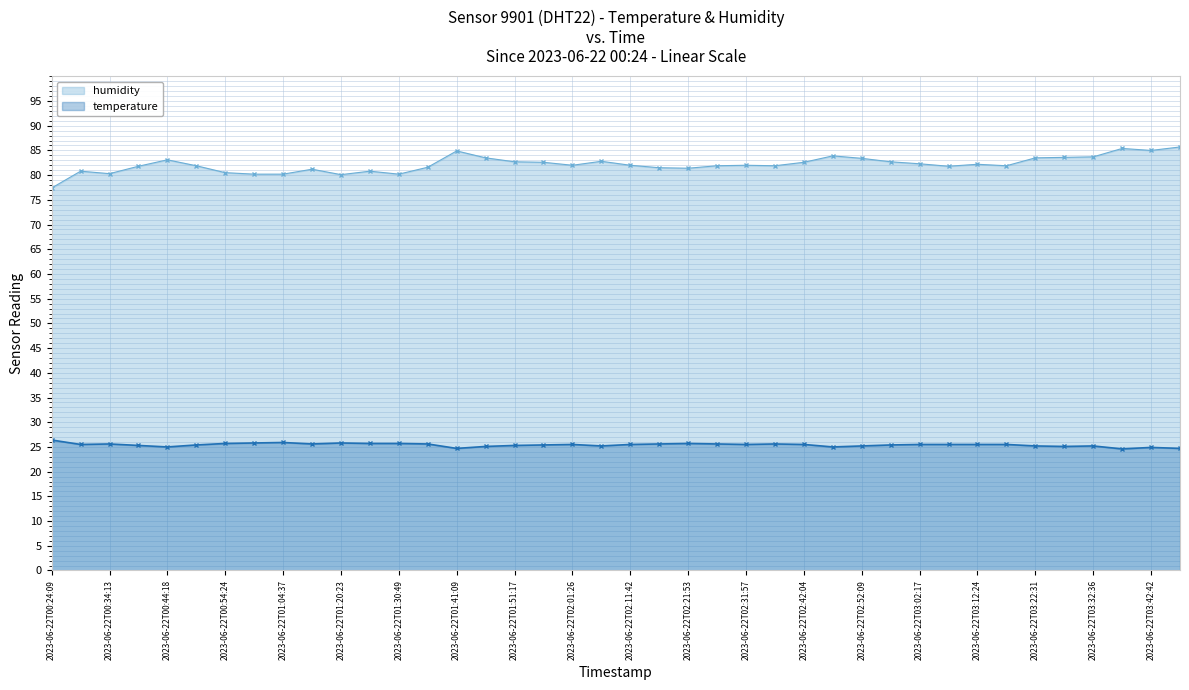

List the series in order of their overall mean, lowest first.

temperature, humidity